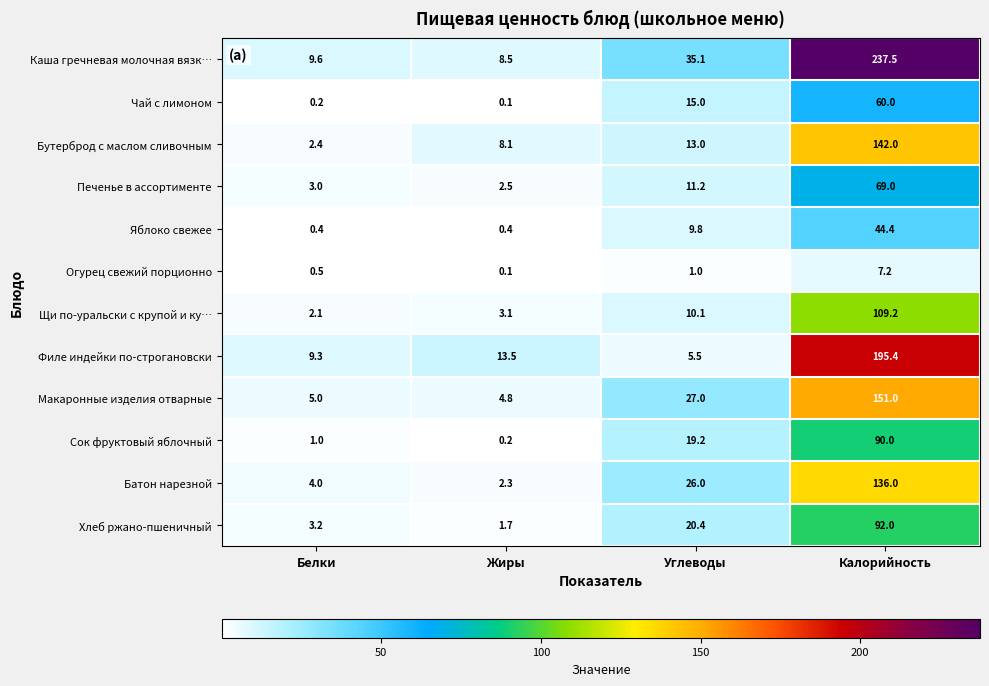

The Хлеб ржано-пшеничный series shows 2.7 at Жиры. True or false?

False